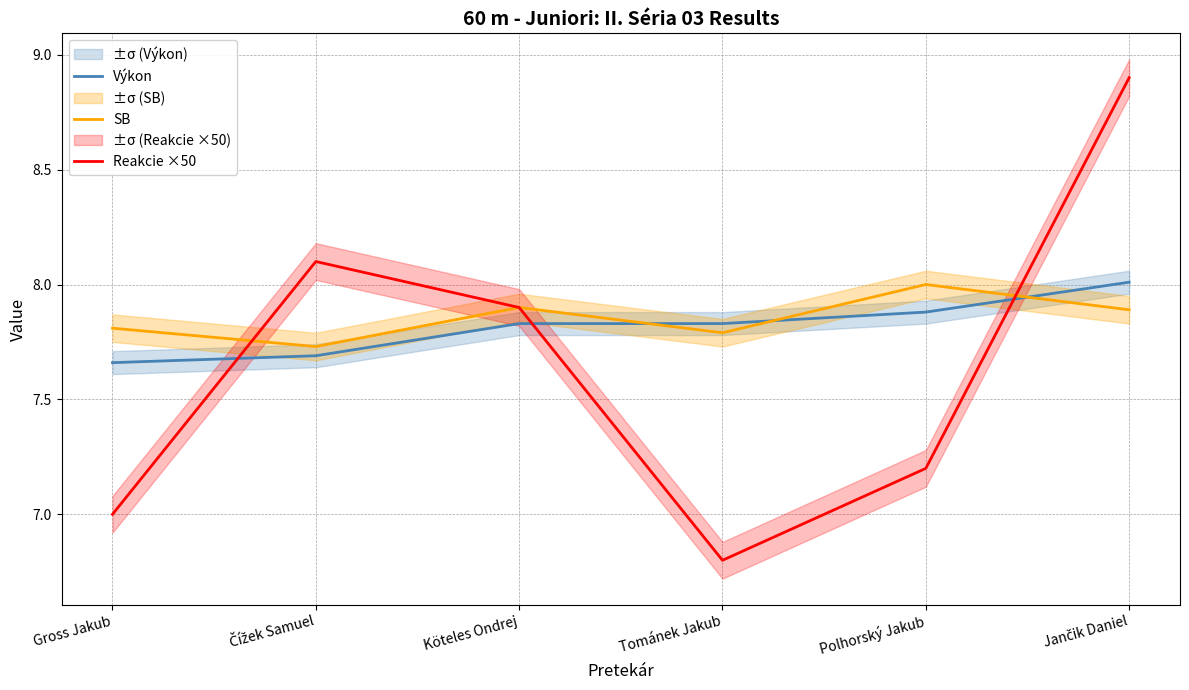

The Výkon series shows 7.8 at Tománek Jakub. True or false?

True